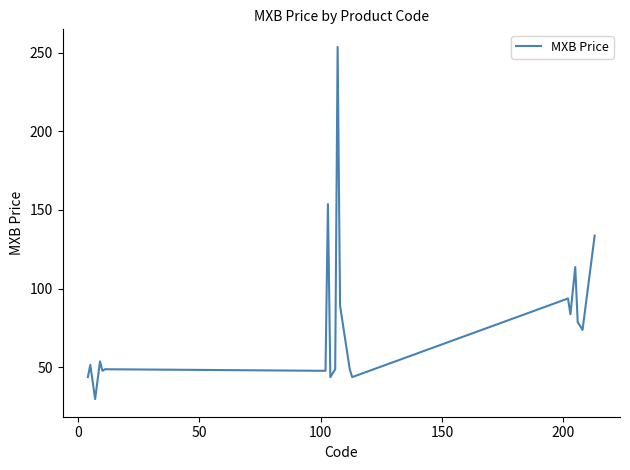

What is the difference between the maximum and minimum values?

224.0